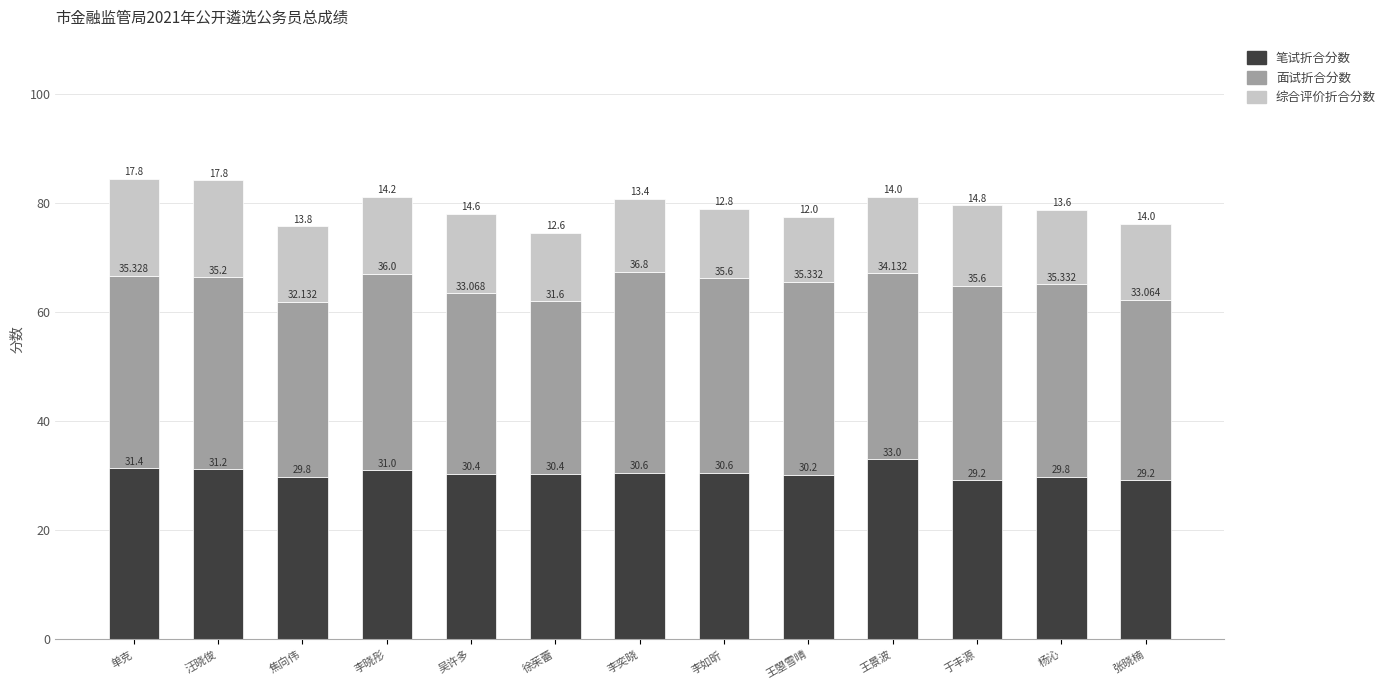

What is the approximate value of 笔试折合分数 at 李晓彤?

31.0